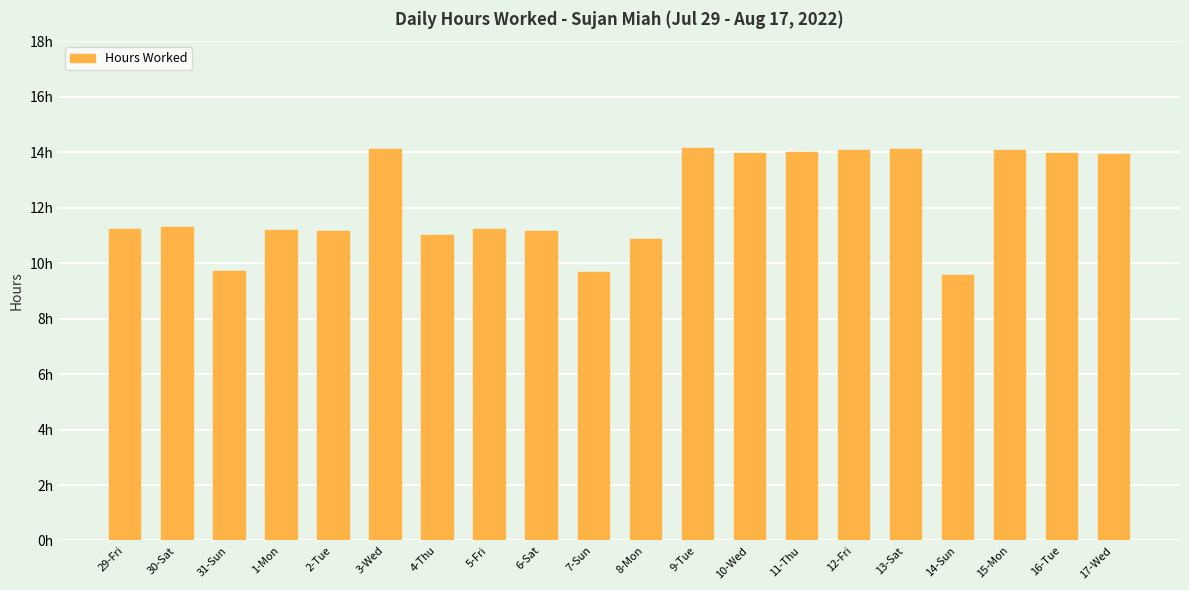

Which has a higher value, 31-Sun or 8-Mon?

8-Mon